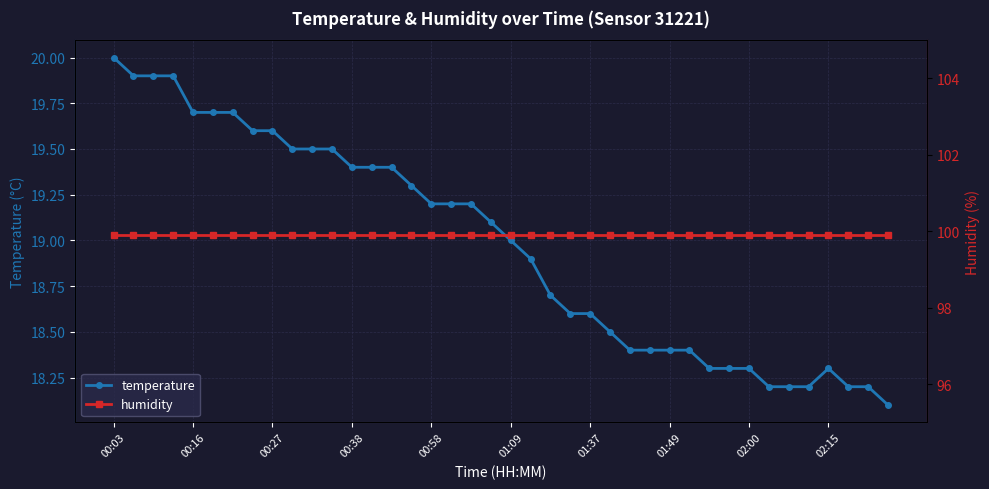

The temperature series shows 18.3 at 02:00. True or false?

True